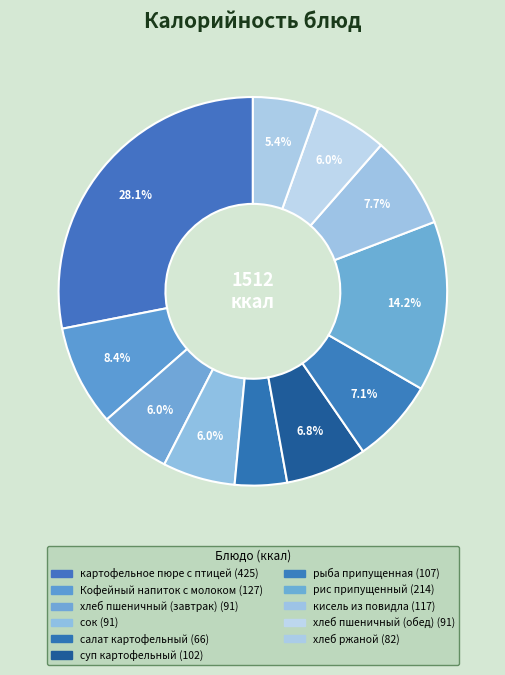

What is the largest slice in the pie chart?

картофельное пюре с птицей